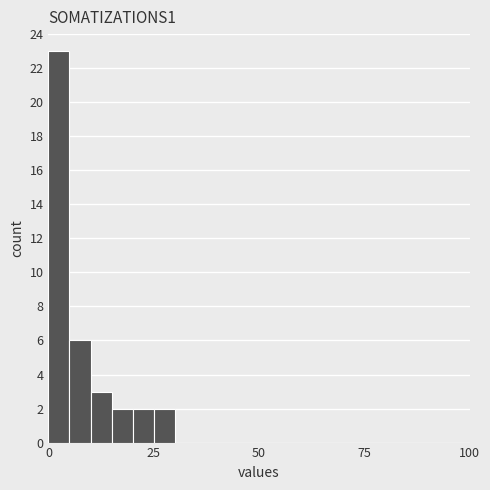

Around what value on the x-axis is the tallest bar? Give the approximate position of its centre, as read against the axis.

5